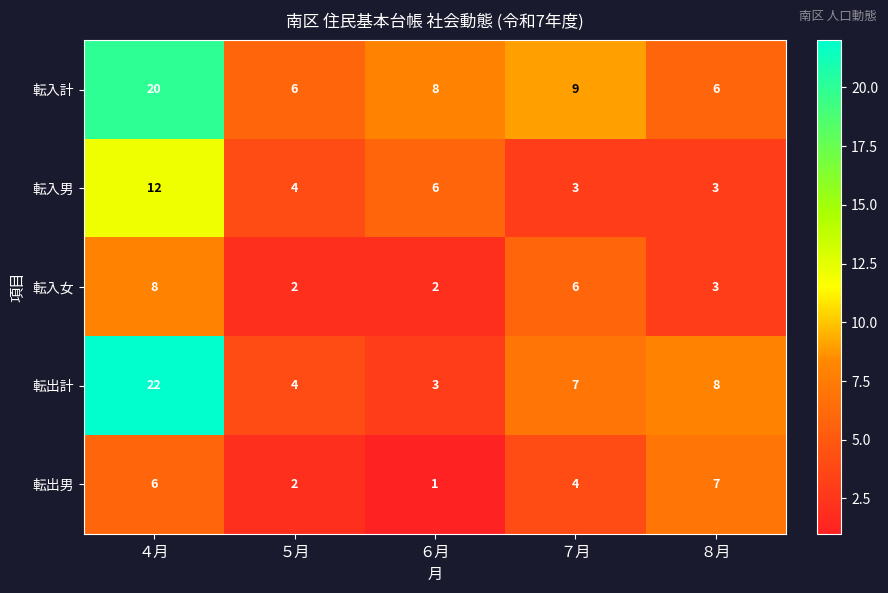

Is it true that 転入女 equals 3 at ８月?

True